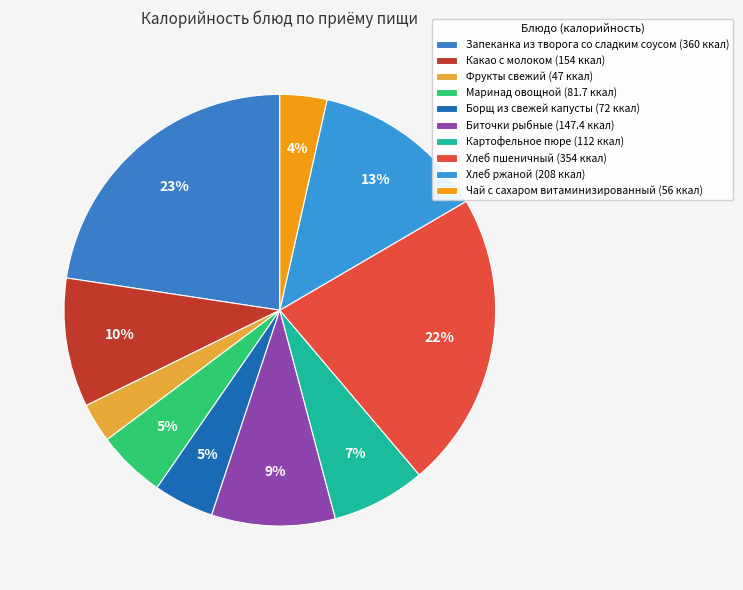

Does Маринад овощной account for over 50% of the chart?

No